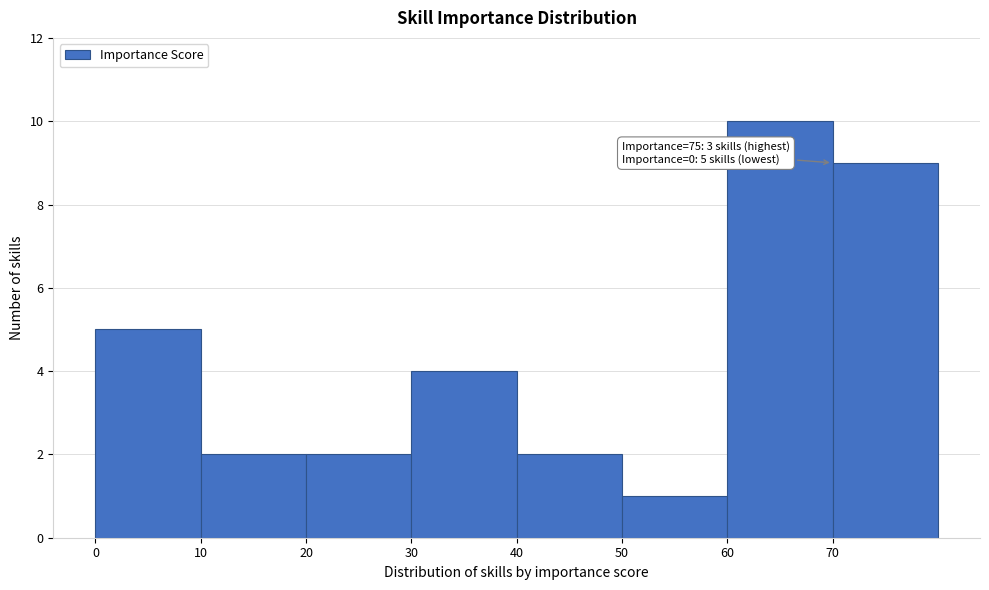

Which range on the x-axis has the tallest bar?

60 to 70